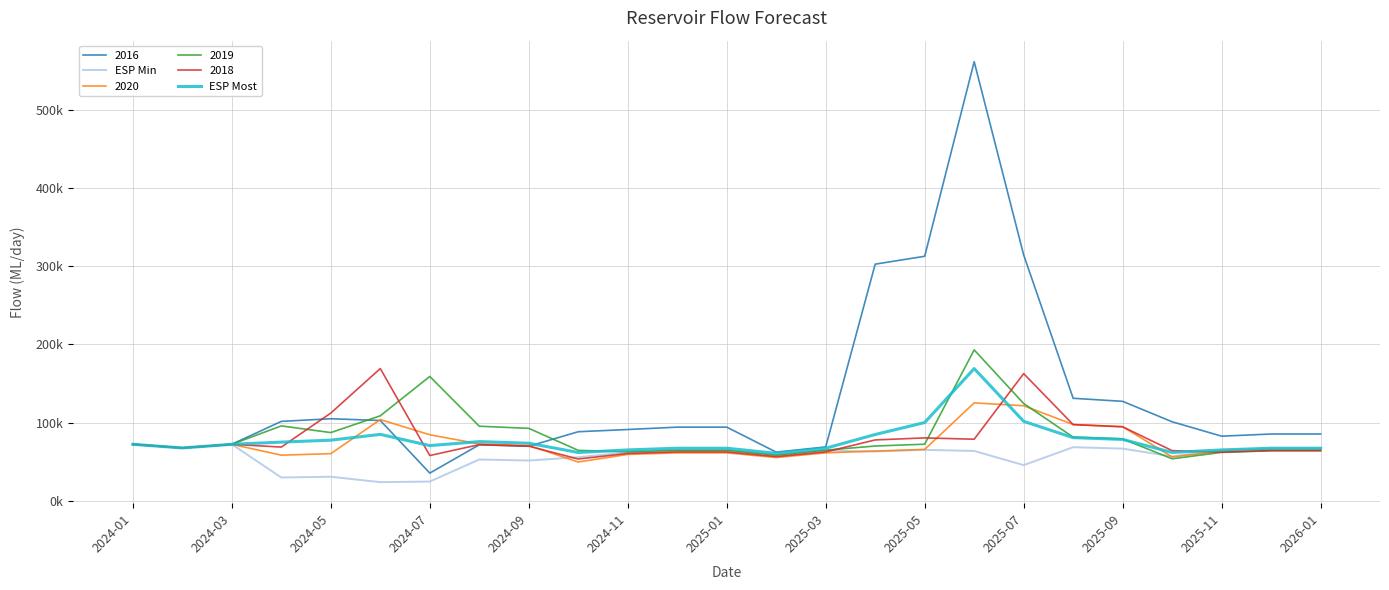

What are all the series names shown in the legend?

2016, ESP Min, 2020, 2019, 2018, ESP Most